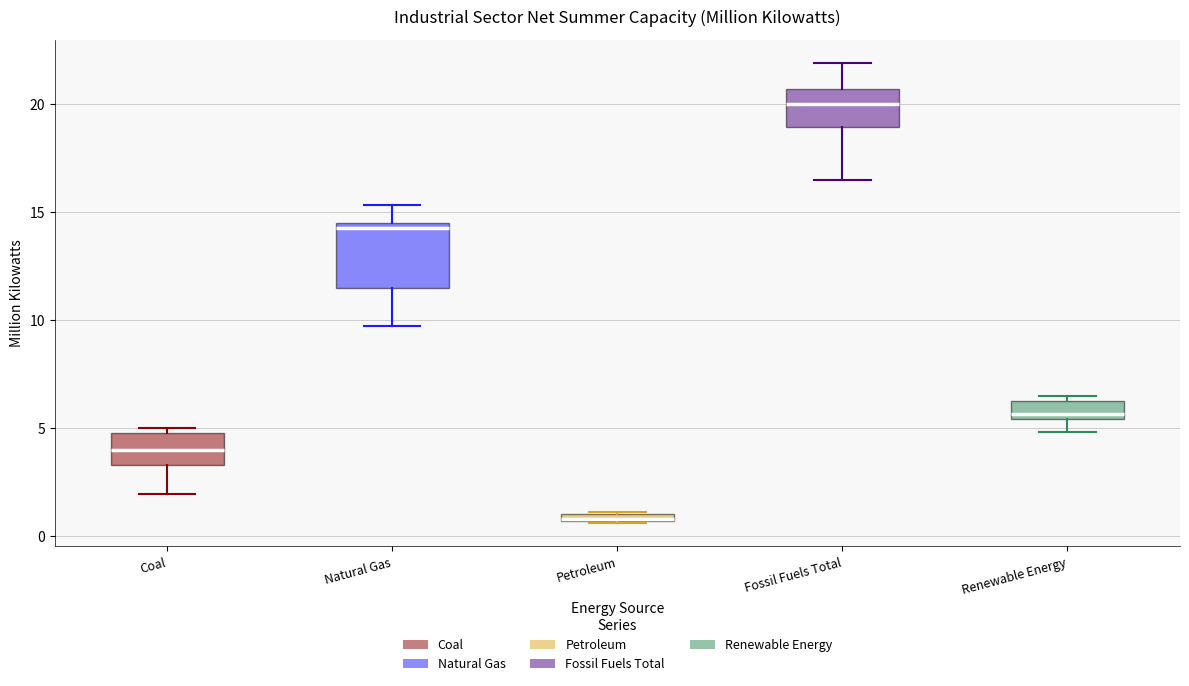

Which box has the lowest median line?

Petroleum